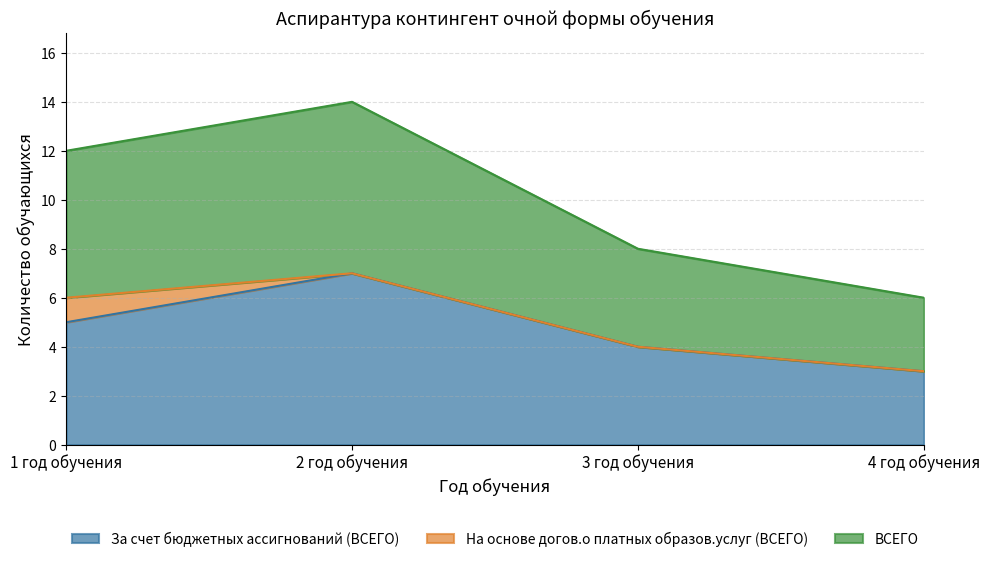

The ВСЕГО series shows 12 at 2 год обучения. True or false?

False